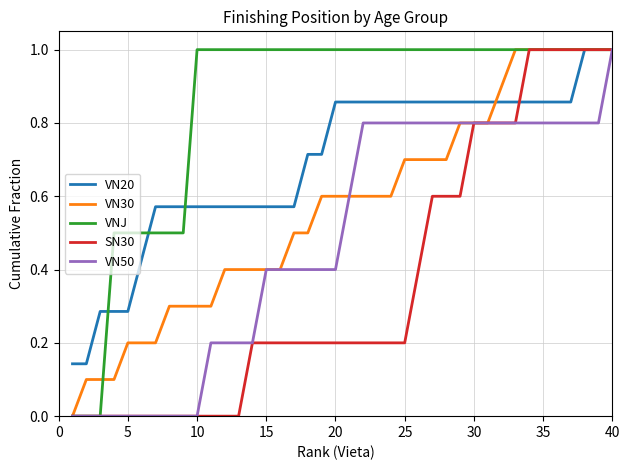

What is the sum of all VN50 values?

19.2